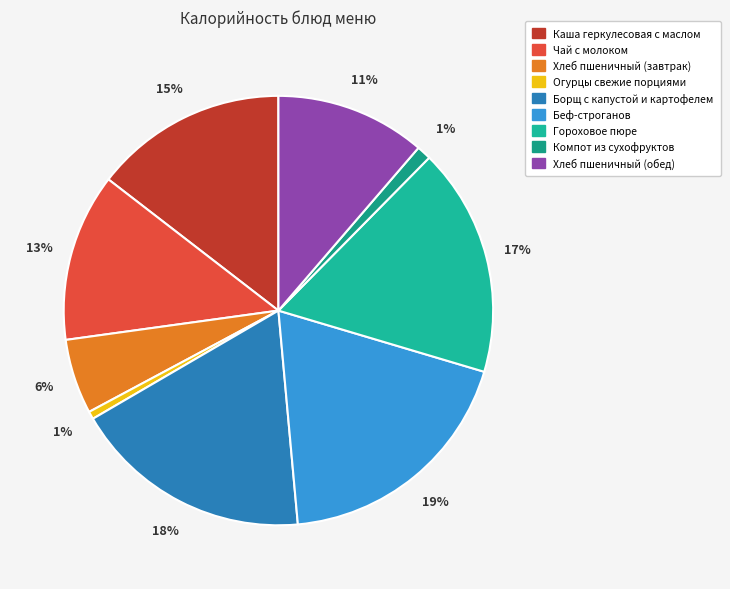

Is the sum of Хлеб пшеничный (завтрак) and Борщ с капустой и картофелем greater than half?

No